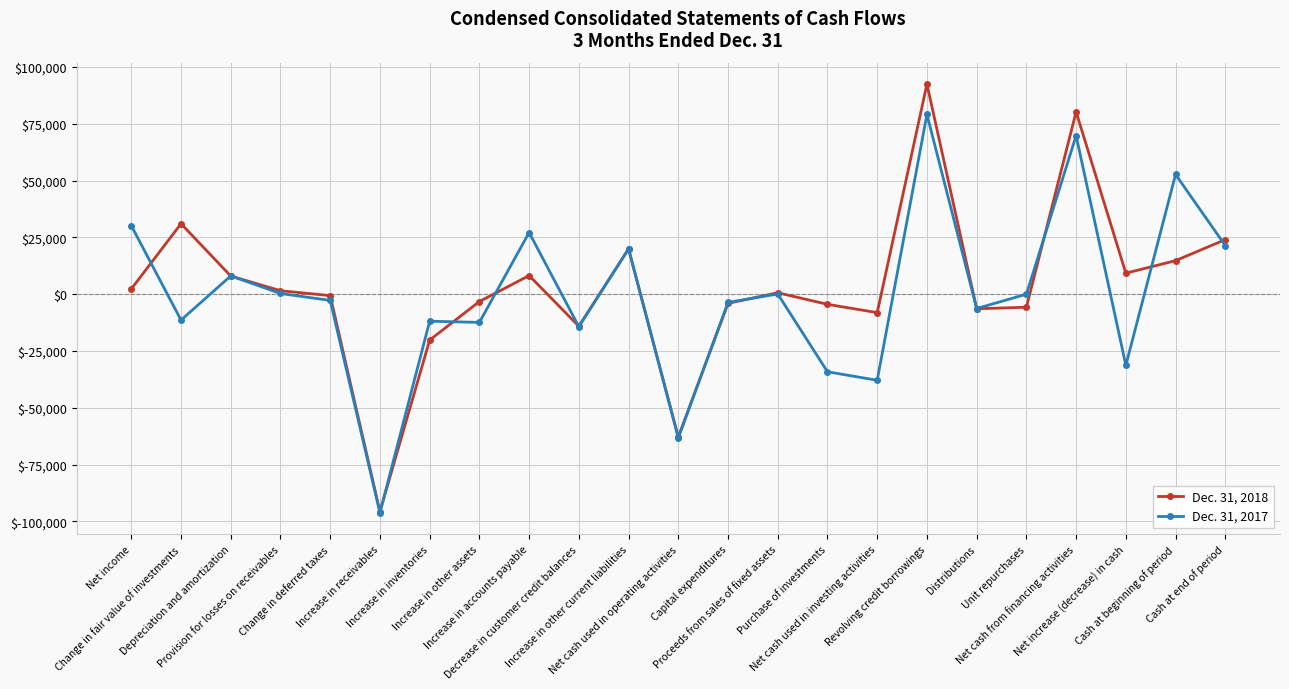

What is the minimum value shown in the chart?

-96193